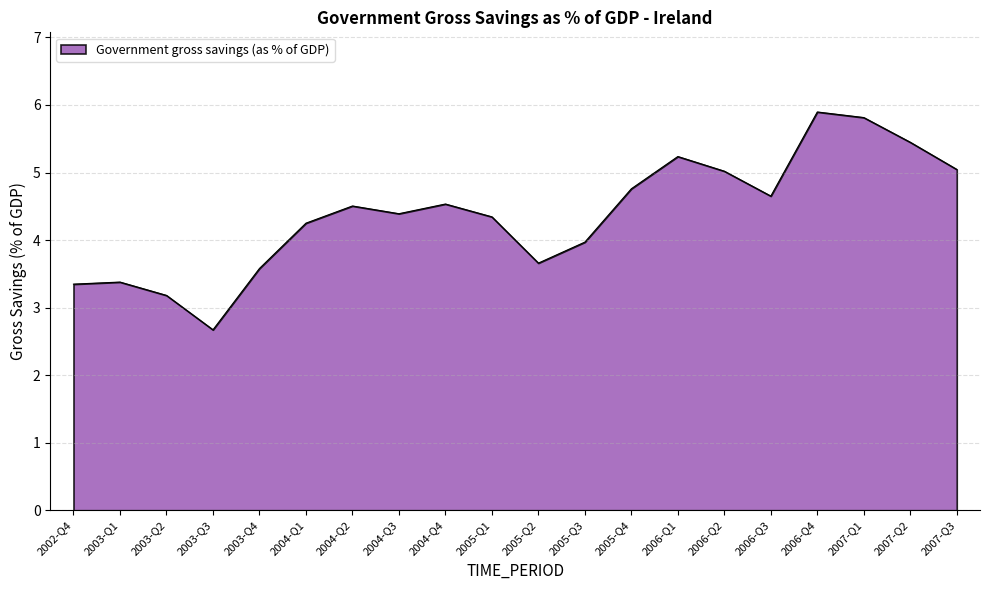

What is the greatest value displayed?

5.9